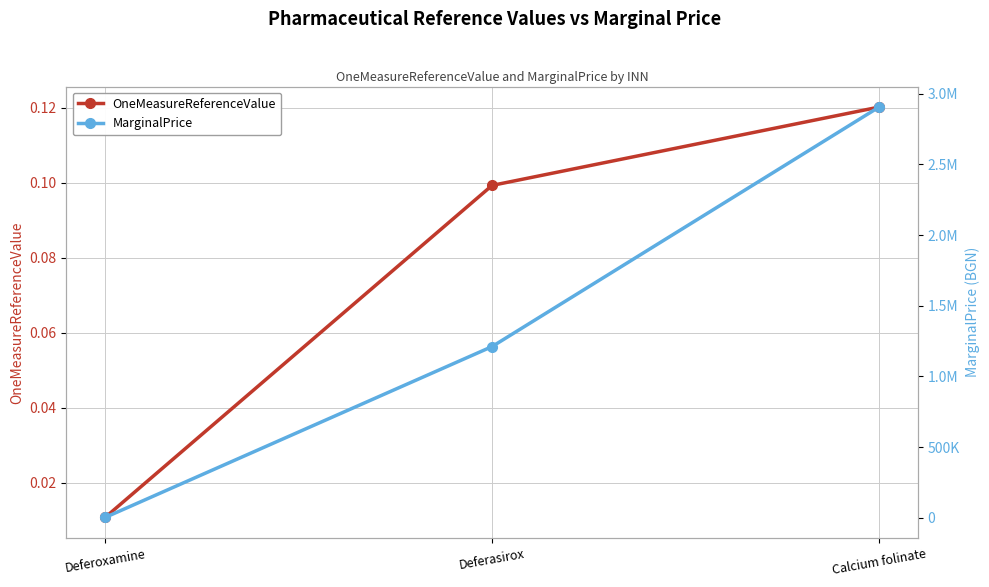

At which label is MarginalPrice closest to 1453906?

Deferasirox